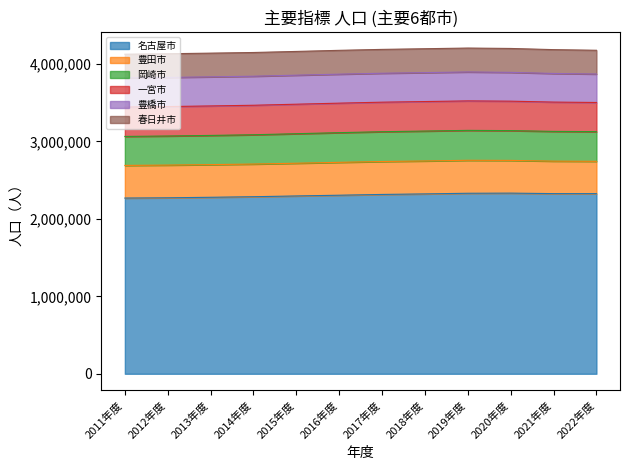

Rank the series by their maximum value, from highest to lowest.

名古屋市, 豊田市, 岡崎市, 一宮市, 豊橋市, 春日井市